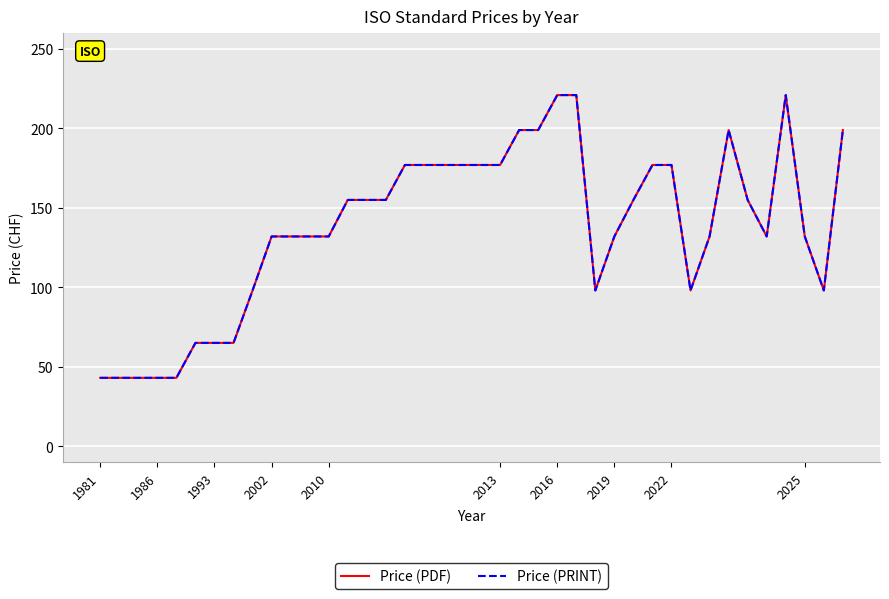

True or false: Price (PRINT) has more than 2 interior local peaks.

False